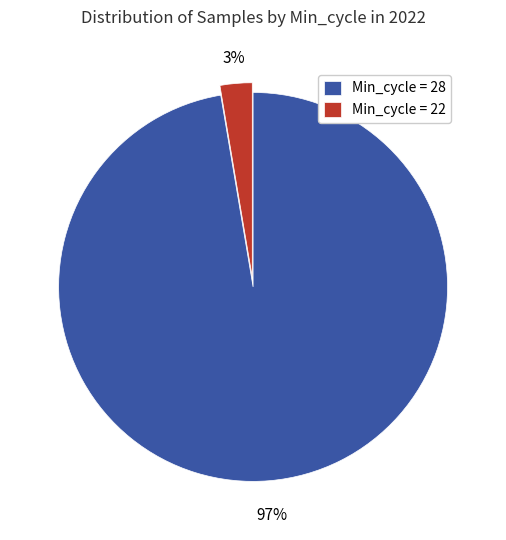

The Min_cycle = 28 slice represents 97% of the pie. True or false?

True